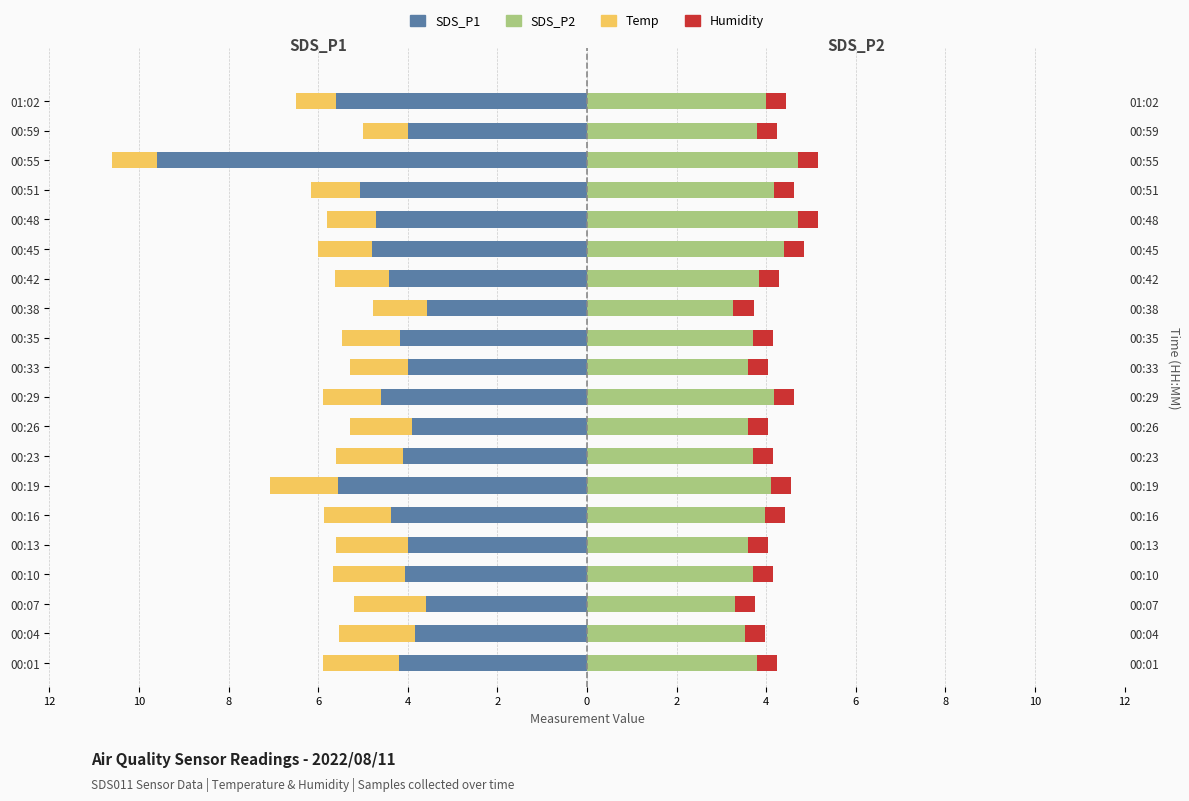

What are all the series names shown in the legend?

SDS_P1, Temp, SDS_P2, Humidity